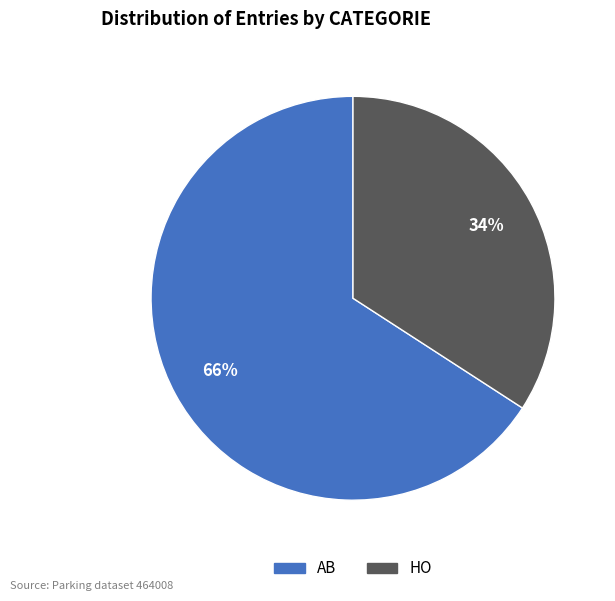

Do HO and AB together represent more than half of the pie?

Yes